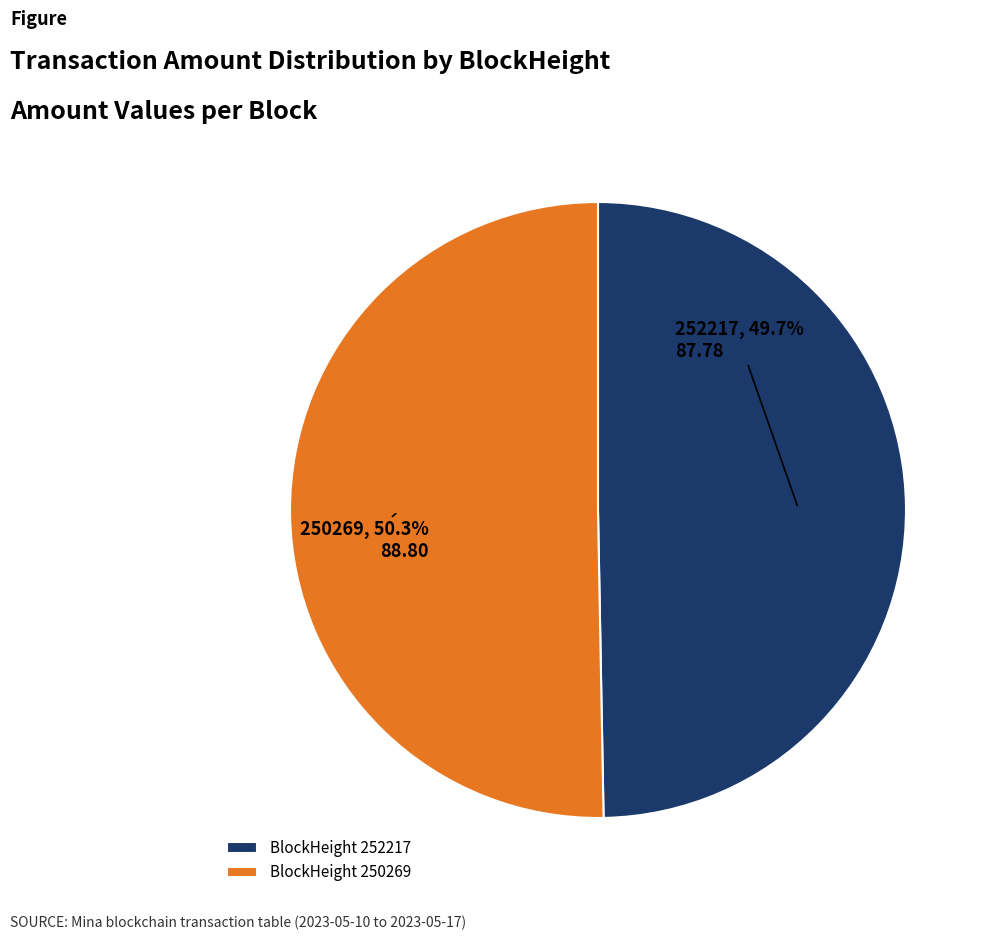

Does 250269 account for over 50% of the chart?

Yes